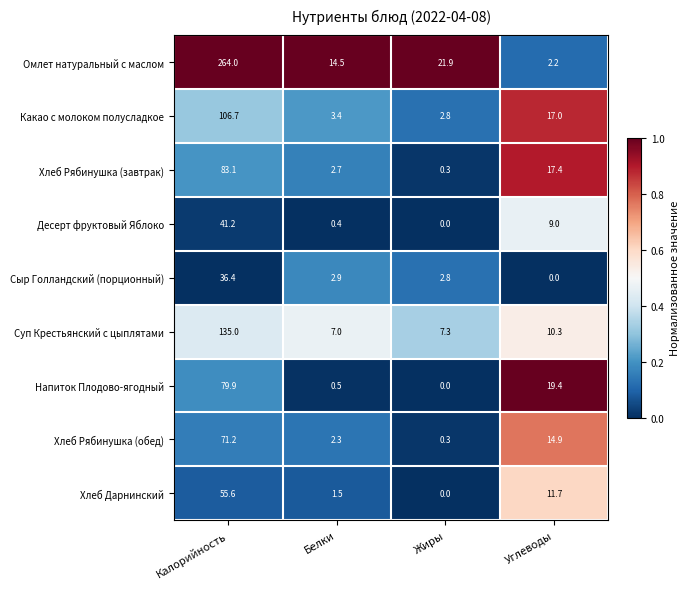

What is the average value of the Омлет натуральный с маслом series?

75.7